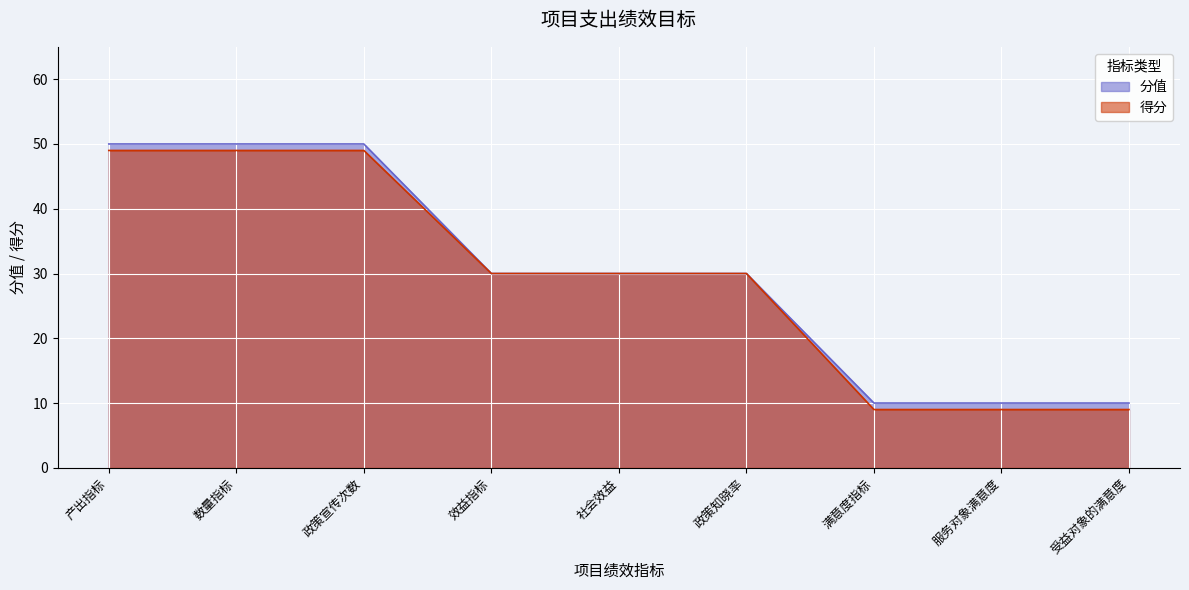

Is it true that 分值 equals 20 at 数量指标?

False